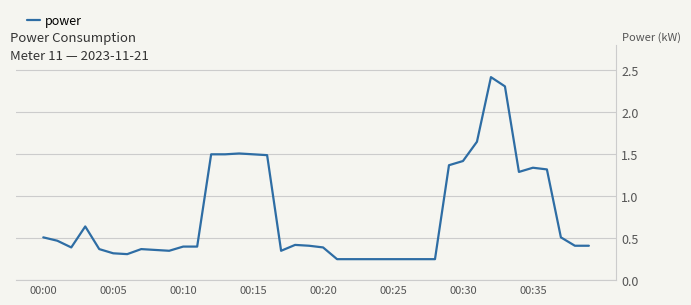

Which label corresponds to the smallest value in the chart?

21